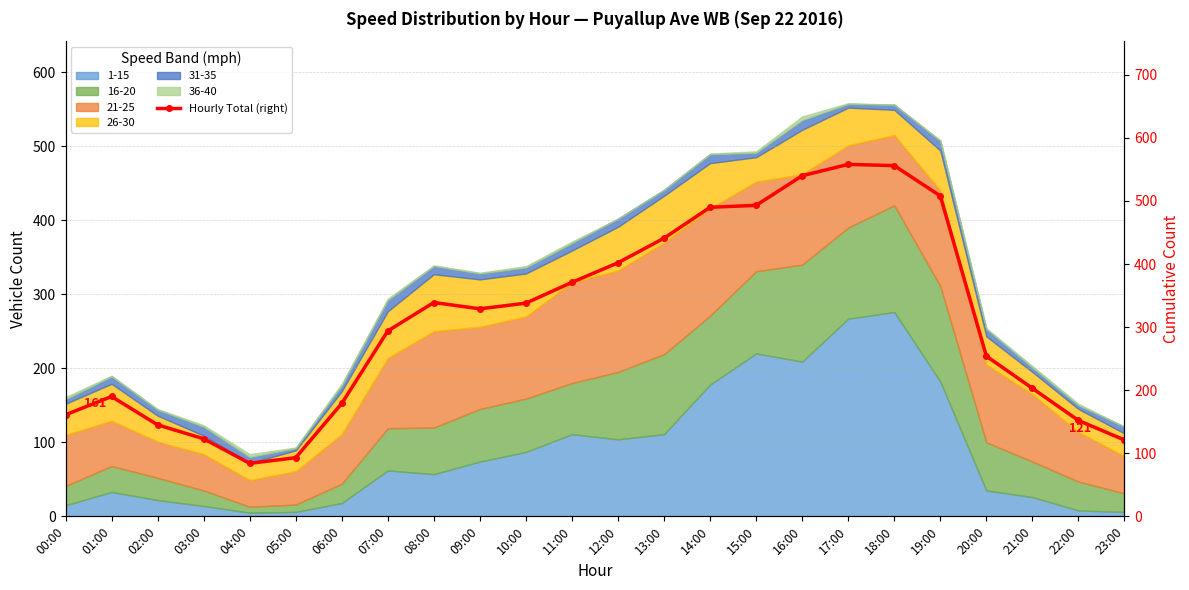

Reading left to right, list all the values displayed in this chart.

00:00=161	01:00=190	02:00=145	03:00=123	04:00=84	05:00=93	06:00=179	07:00=294	08:00=339	09:00=329	10:00=338	11:00=371	12:00=402	13:00=441	14:00=490	15:00=493	16:00=540	17:00=558	18:00=556	19:00=508	20:00=254	21:00=203	22:00=152	23:00=121